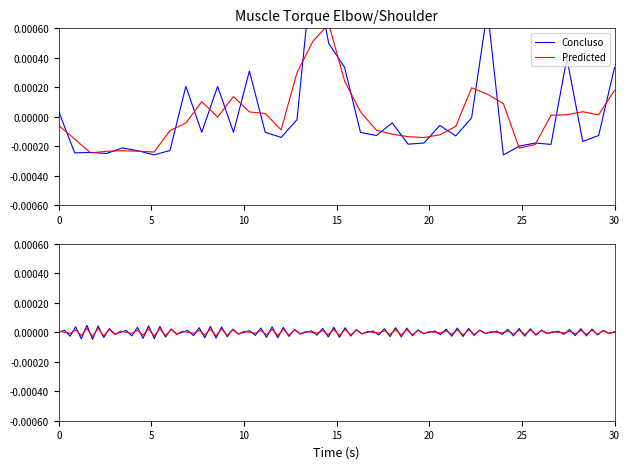

The value at 30 is -0.0. True or false?

False